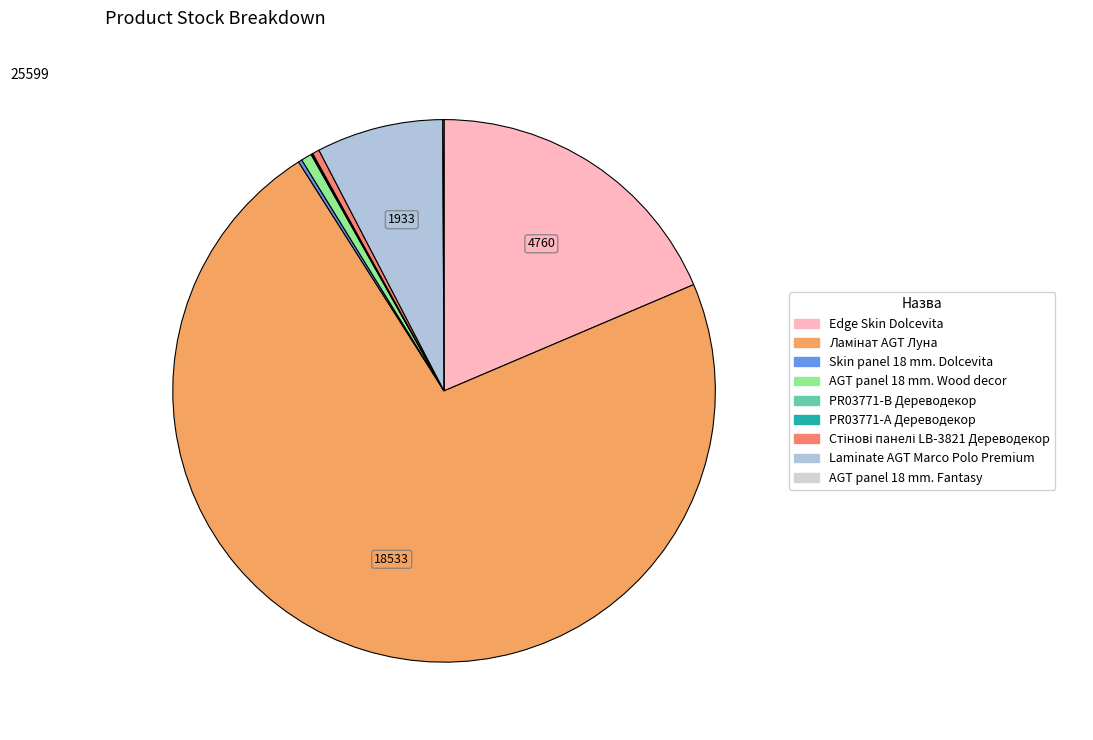

What percentage is the Laminate AGT Marco Polo Premium slice, to the nearest percent?

8%